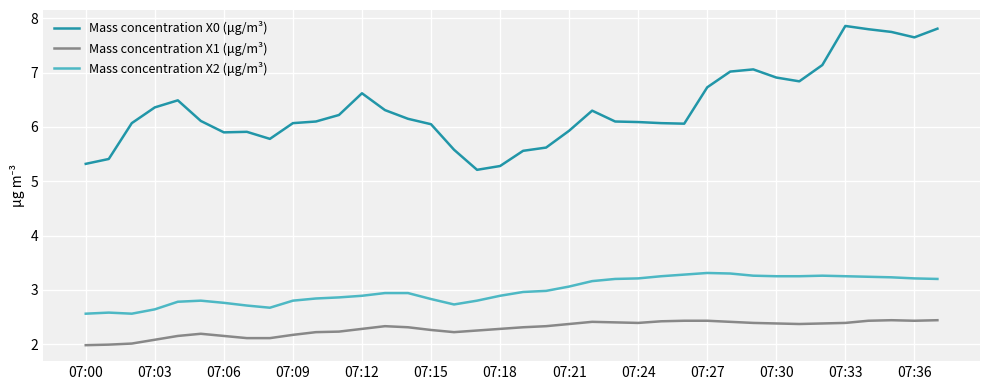

How many lines are shown in the chart?

3